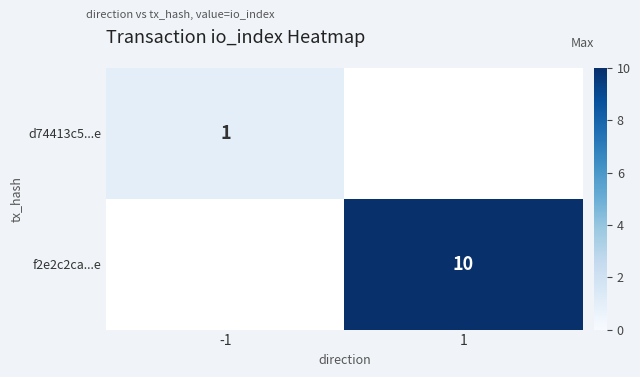

Is it true that f2e2c2ca...e equals 10 at 1?

True